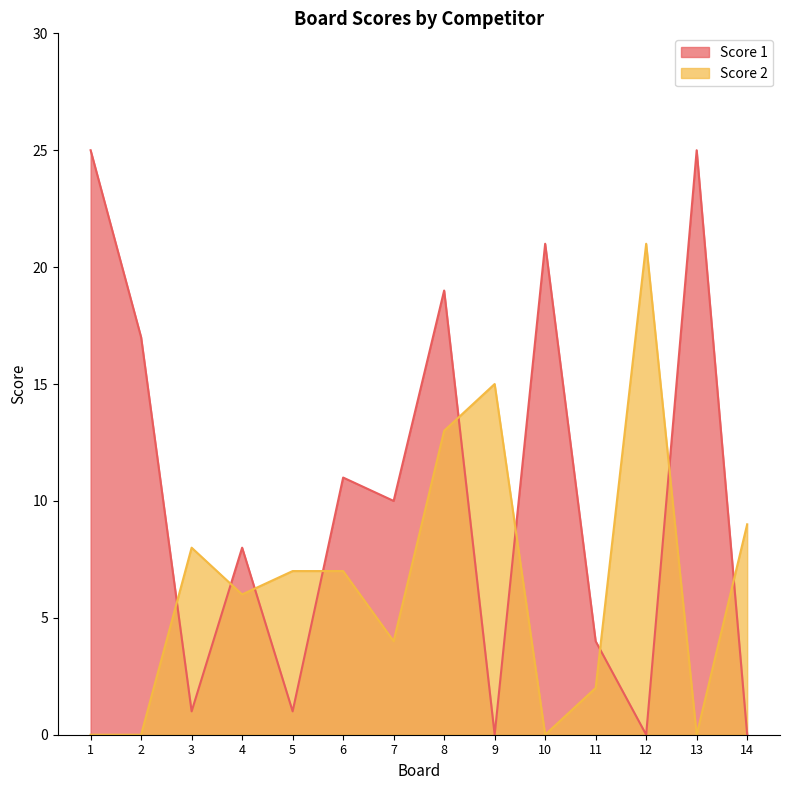

At which category does Score 2 reach its first local peak?

3